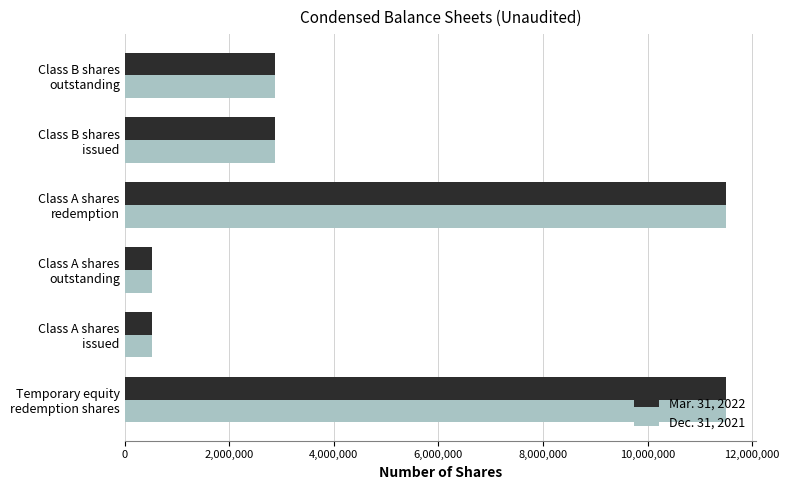

What is the difference between the maximum and minimum values in the Dec. 31, 2021 series?

10971825